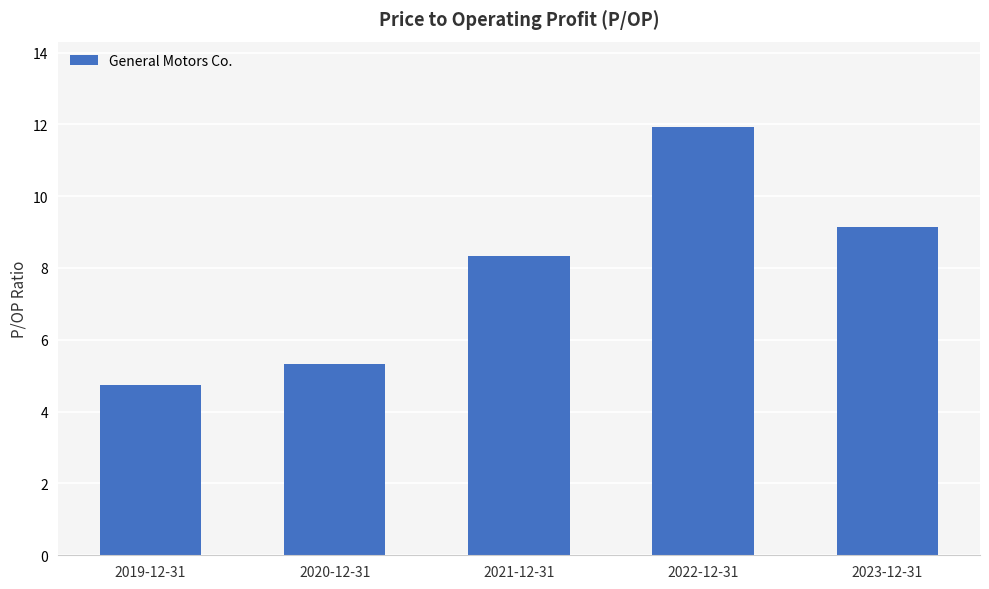

Approximately how many times larger is the value at 2023-12-31 compared to 2021-12-31?

1.1